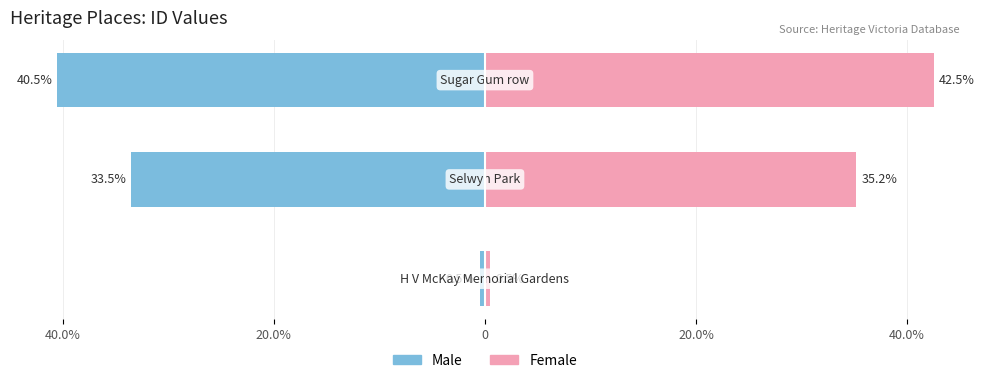

Reading left to right, list all the values displayed in this chart.

Male: -0.5	-33.5	-40.5
Female: 0.5	35.2	42.5